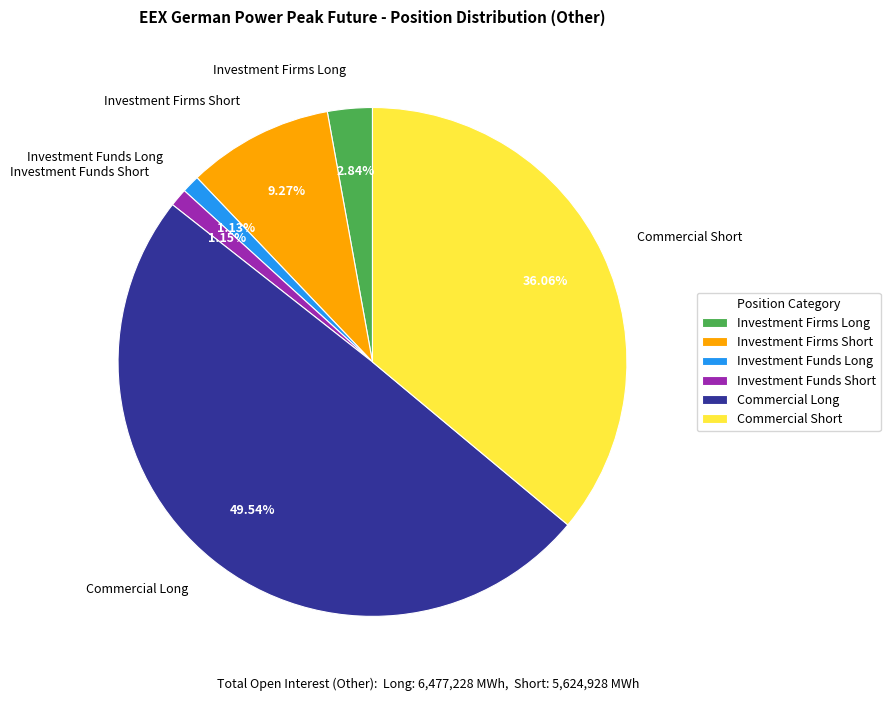

To the nearest percent, what is the average slice percentage?

17%